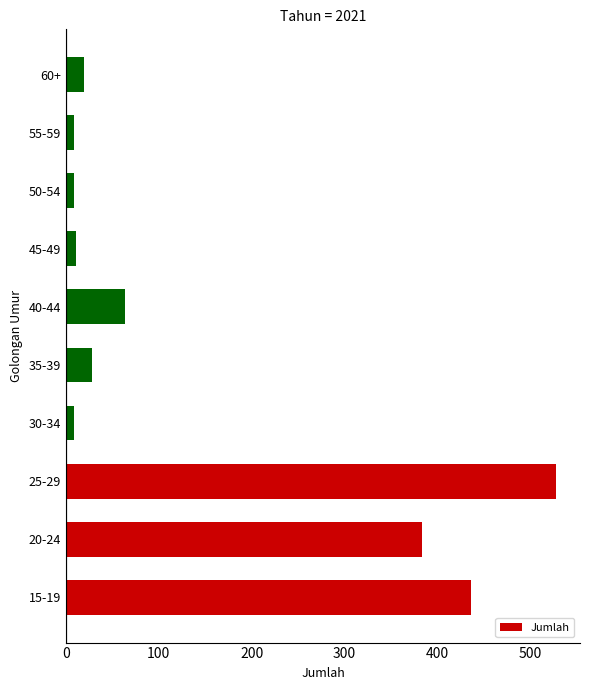

Which has a higher value, 20-24 or 25-29?

25-29